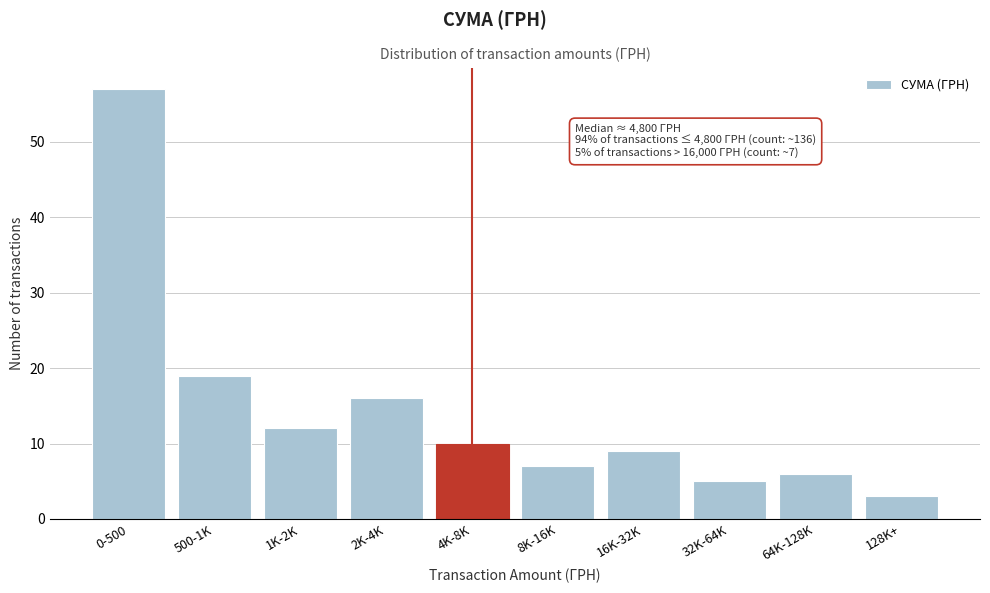

Reading left to right, what are all the values shown in this chart?

0-500=57	500-1K=19	1K-2K=12	2K-4K=16	4K-8K=10	8K-16K=7	16K-32K=9	32K-64K=5	64K-128K=6	128K+=3